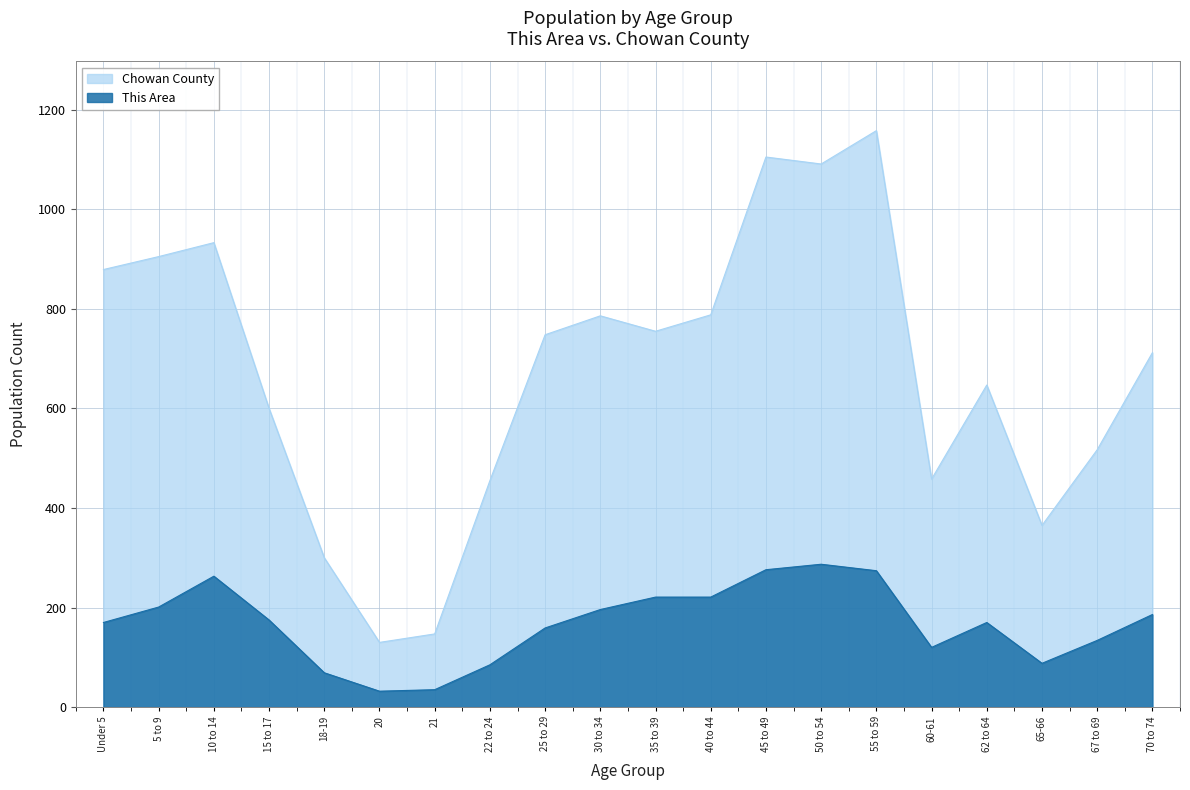

Rank the series at 30 to 34 from highest to lowest value.

Chowan County, This Area